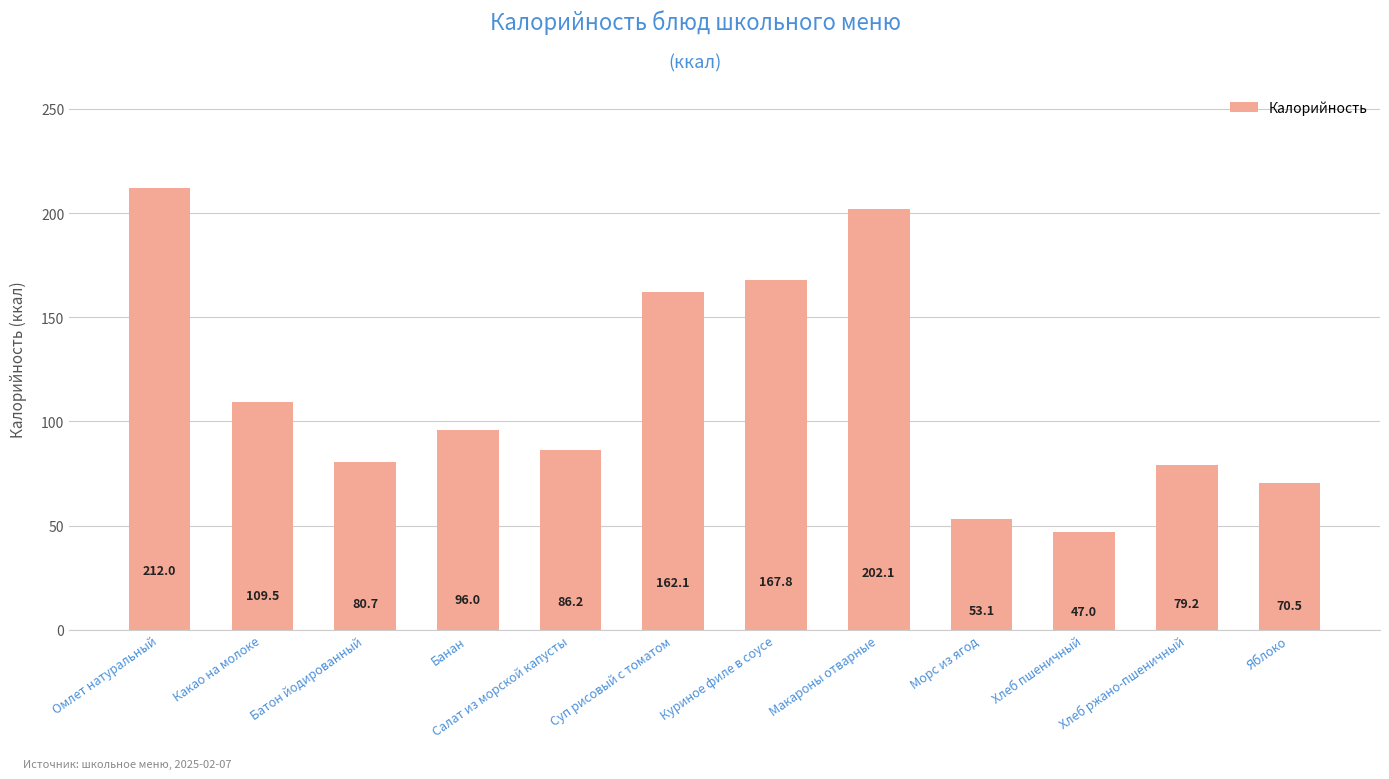

What is the smallest value displayed?

47.0